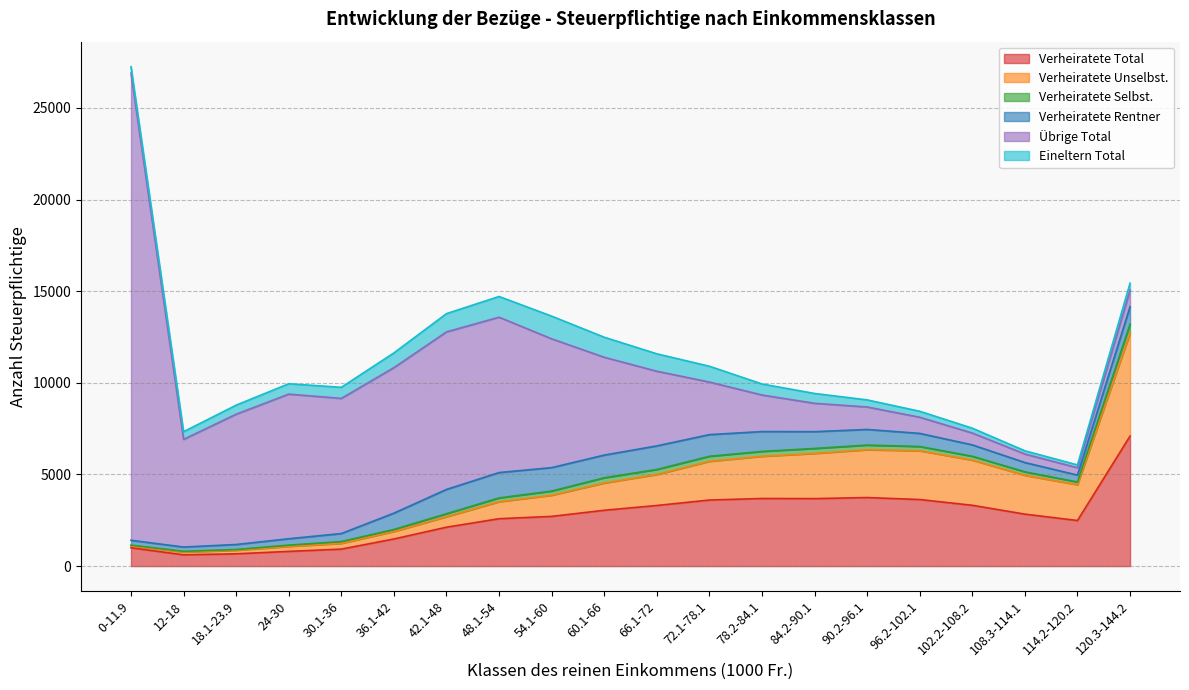

True or false: Übrige Total has more than 0 points higher than both neighbors.

True